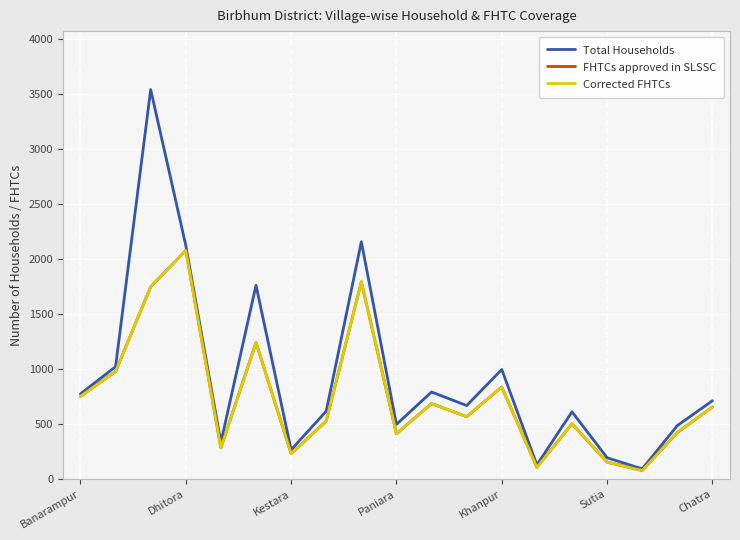

True or false: Total Households and Corrected FHTCs intersect in this chart.

False